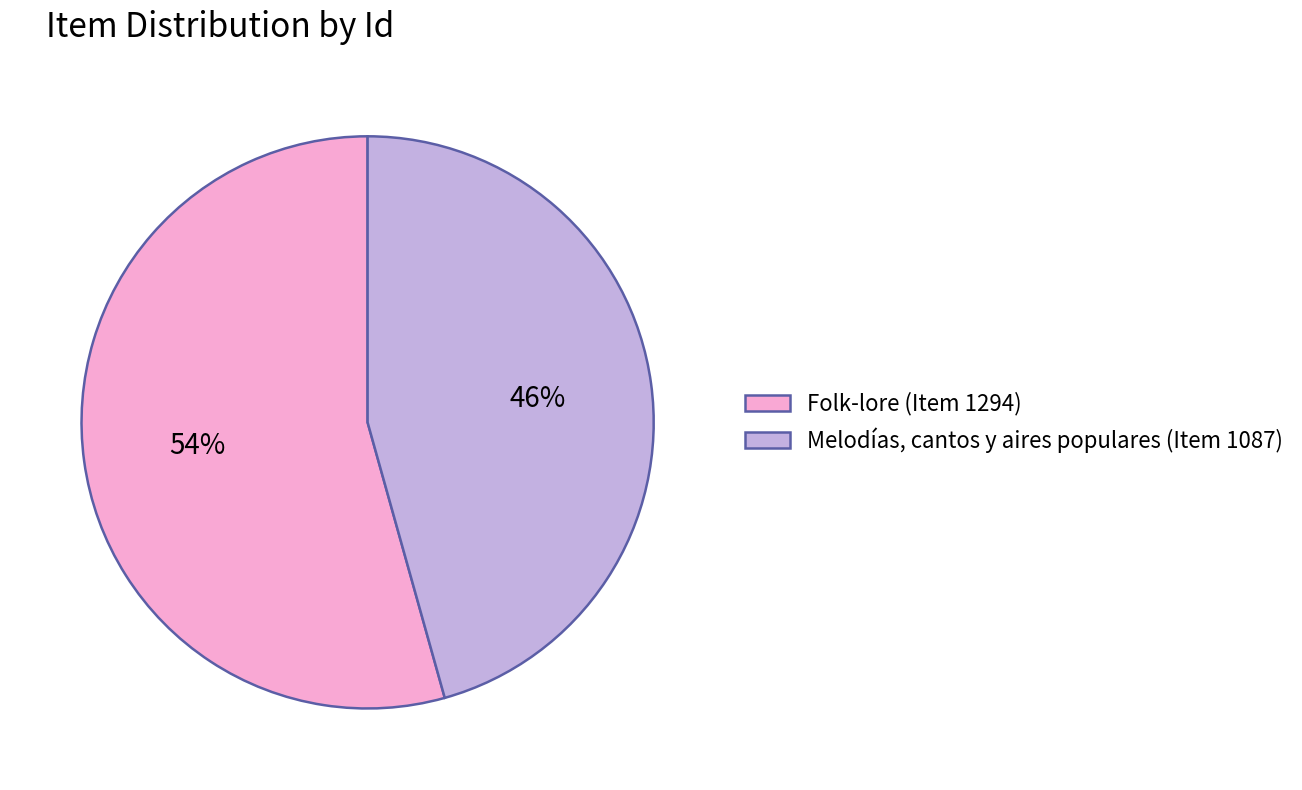

To the nearest percent, what percentage of the pie is Folk-lore (Item 1294)?

54%